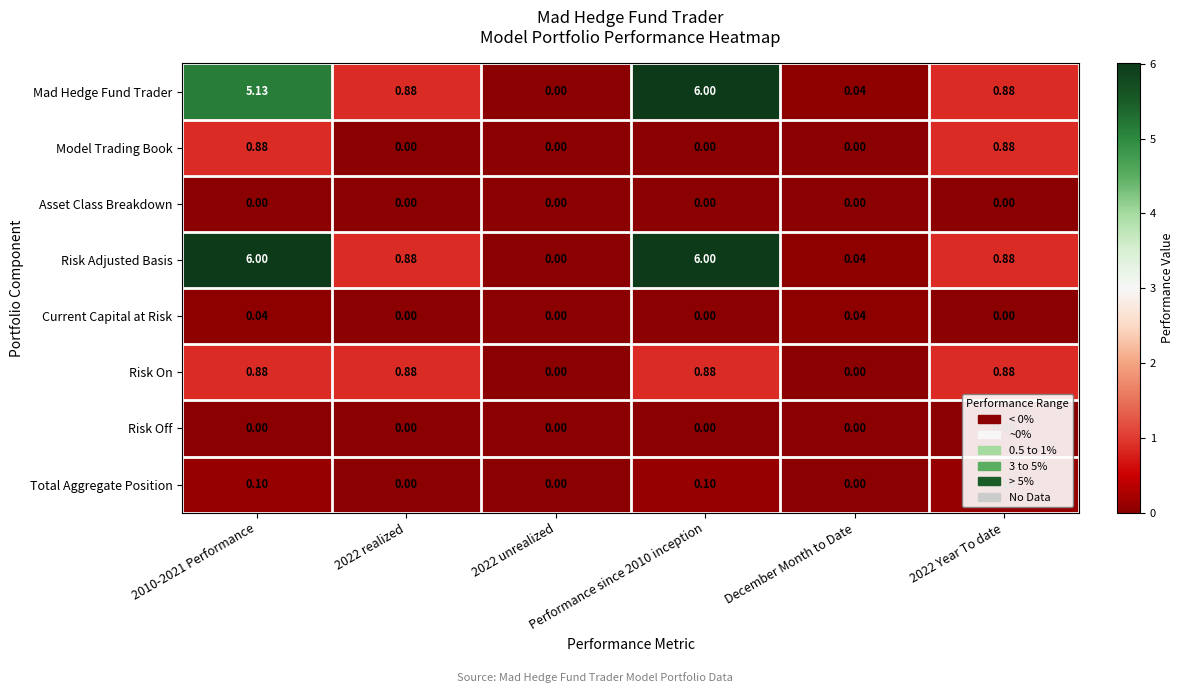

Which series has the largest total across all categories?

Risk Adjusted Basis